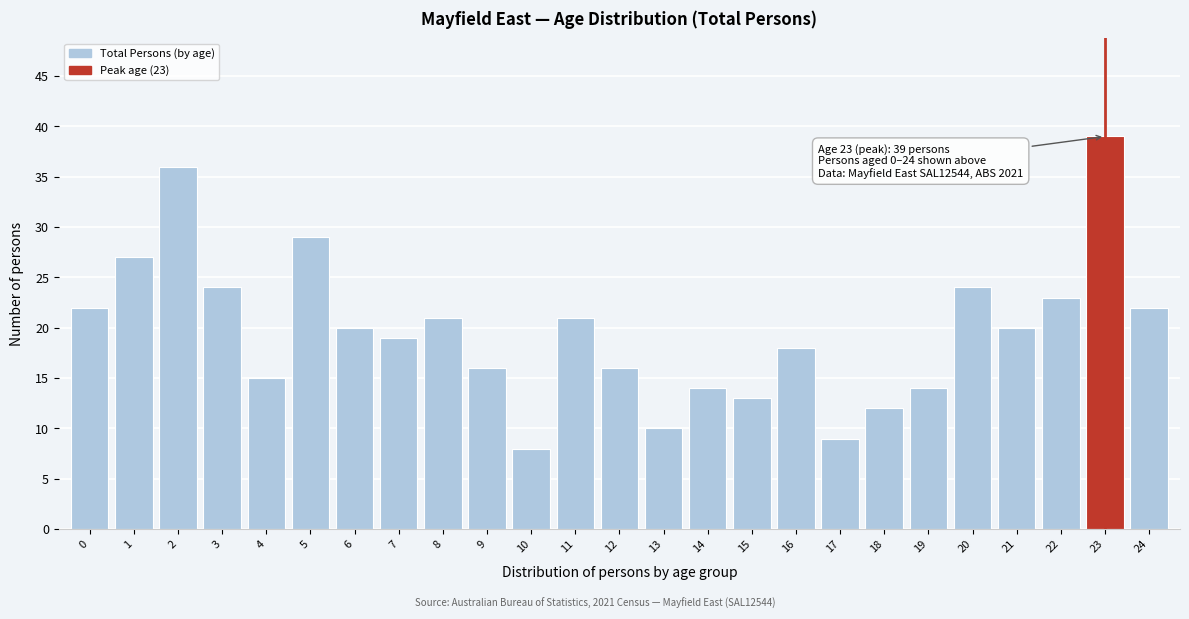

Reading left to right, transcribe all the data shown in this chart.

0=22	1=27	2=36	3=24	4=15	5=29	6=20	7=19	8=21	9=16	10=8	11=21	12=16	13=10	14=14	15=13	16=18	17=9	18=12	19=14	20=24	21=20	22=23	23=39	24=22